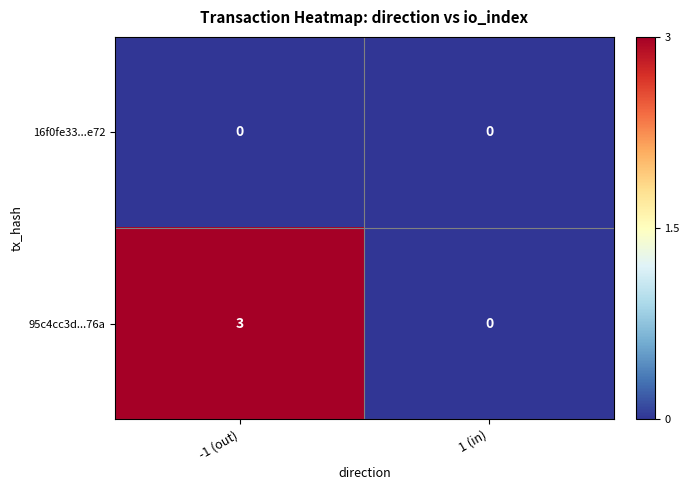

Reading left to right, extract all data points from this chart.

16f0fe33...e72: -1 (out)=0	1 (in)=0
95c4cc3d...76a: -1 (out)=3	1 (in)=0